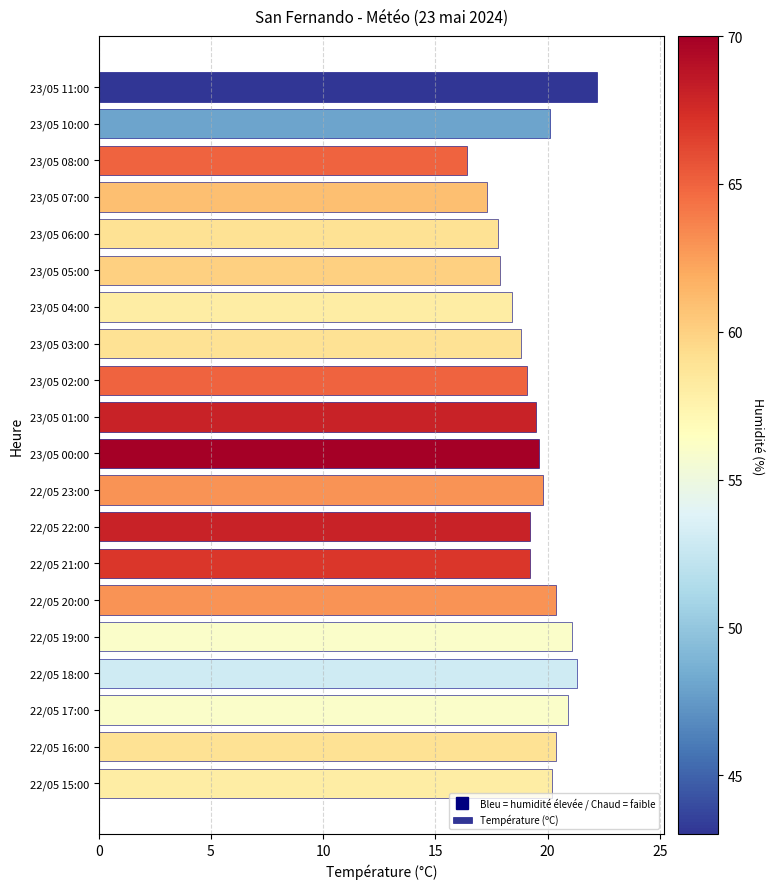

Which category has the lowest value across all series?

23/05 08:00